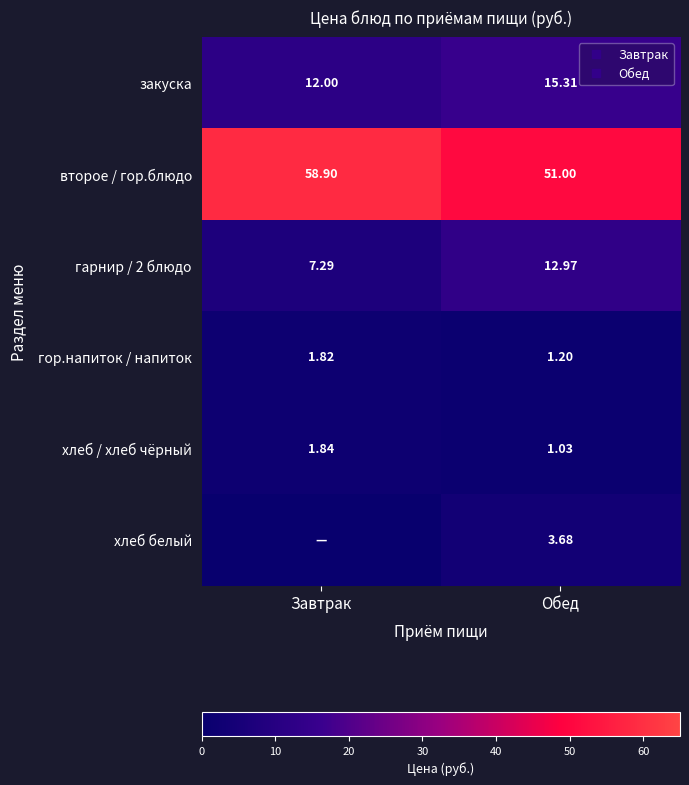

The value of закуска at Завтрак is 12.0. True or false?

True